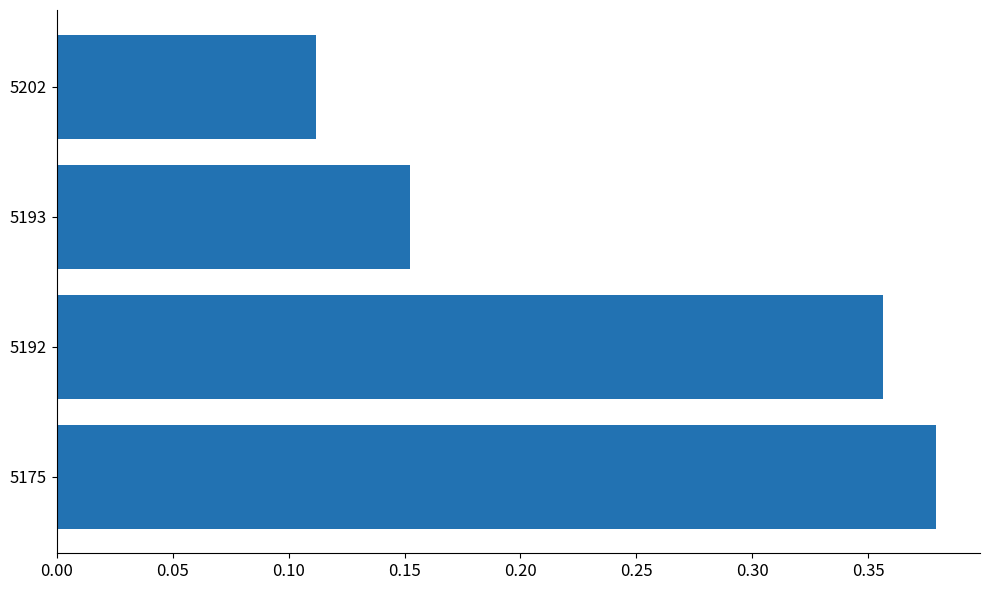

Count the values in the range 0 to 1.

4